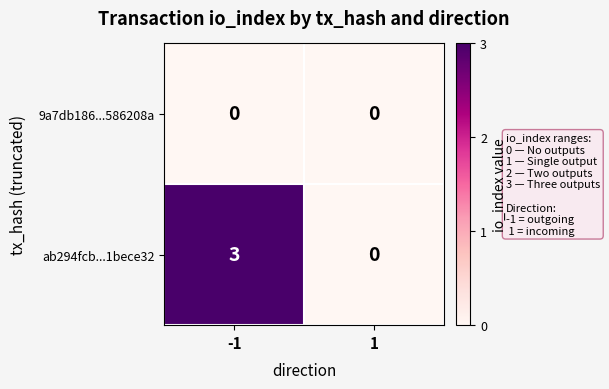

What is the total value across all series at -1?

3